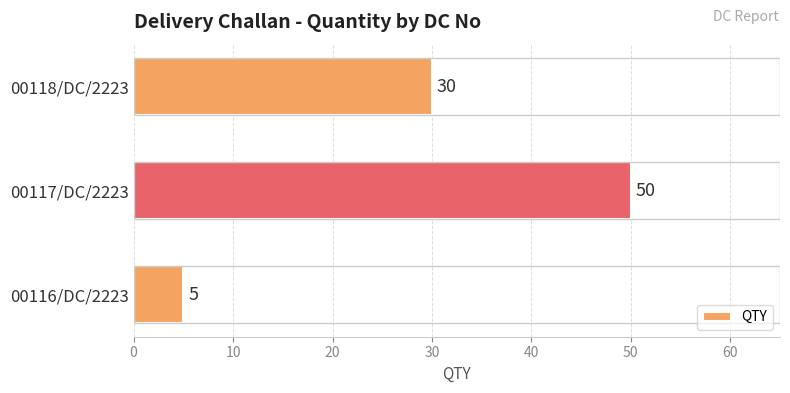

Rank the categories by value from lowest to highest.

00116/DC/2223, 00118/DC/2223, 00117/DC/2223